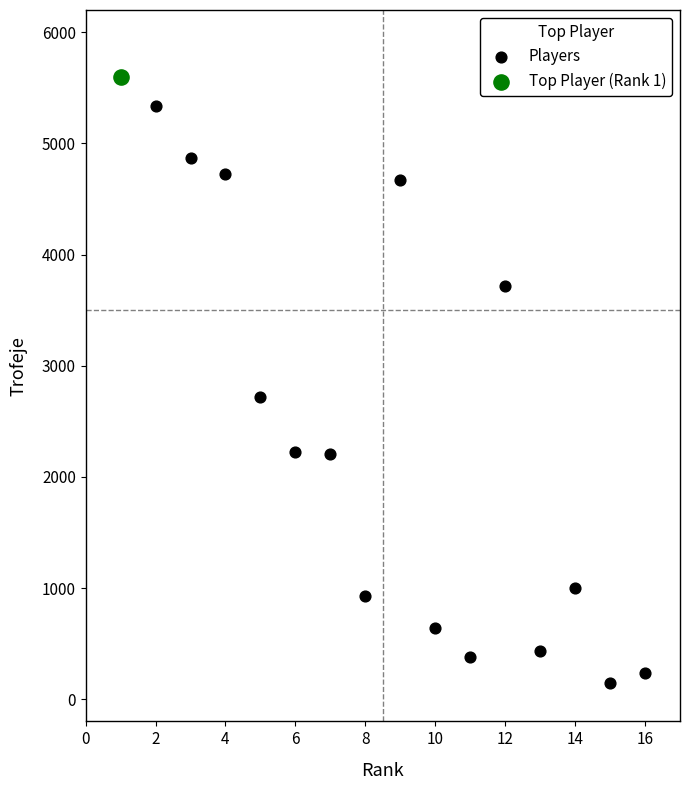

What are all the series names shown in the legend?

Players, Top Player (Rank 1)